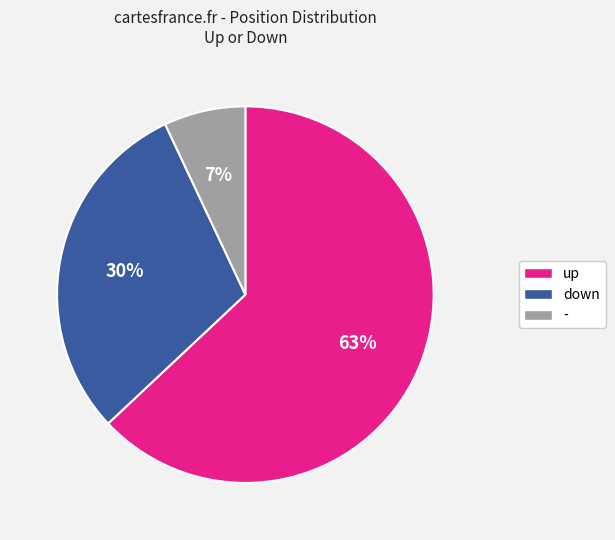

Is there a majority slice in this chart?

Yes